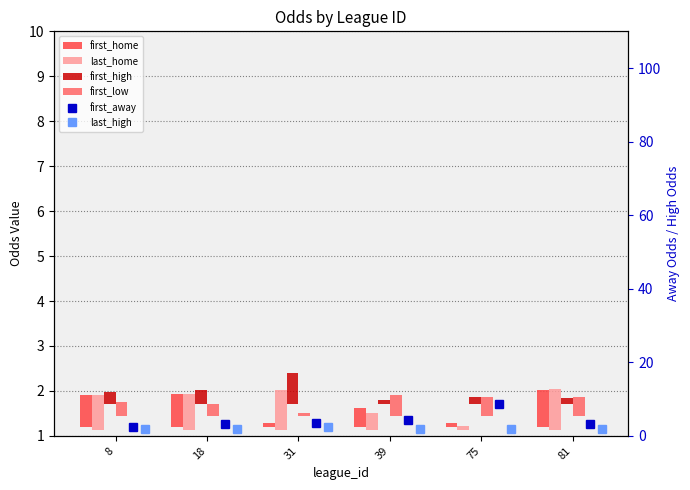

What is the difference between the maximum and minimum values in the last_high series?

0.6